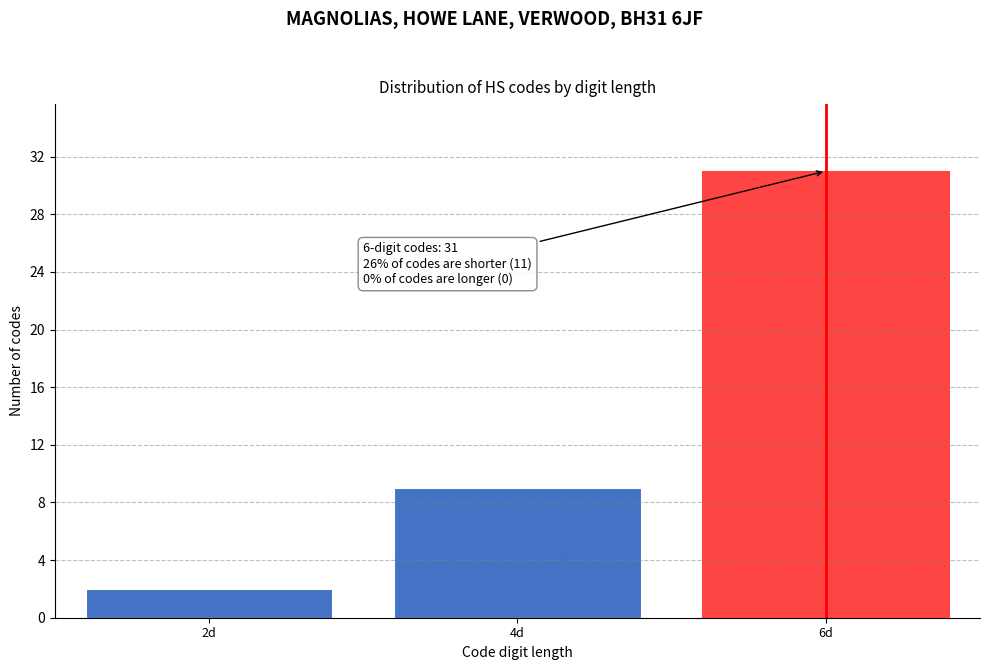

Reading left to right, list all the values displayed in this chart.

2	9	31